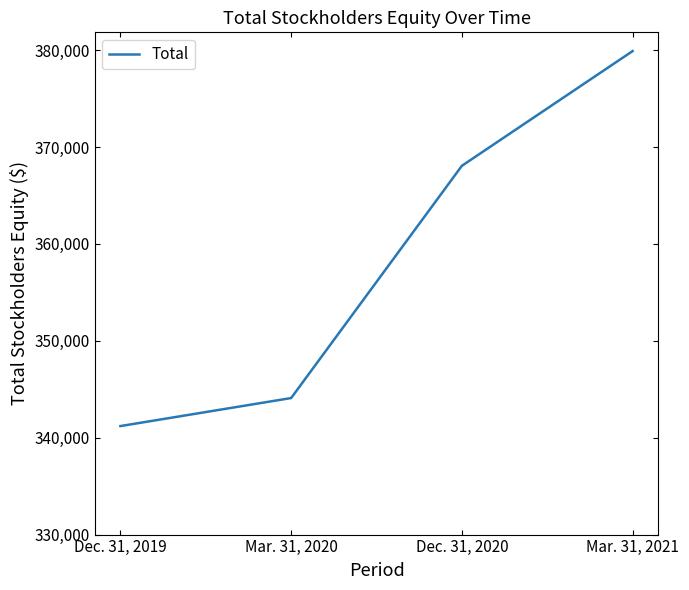

Rank the categories by value from lowest to highest.

Dec. 31, 2019, Mar. 31, 2020, Dec. 31, 2020, Mar. 31, 2021